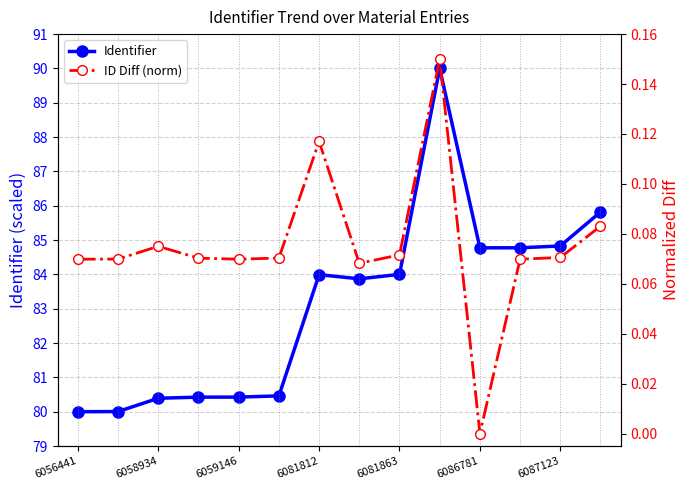

What is the difference between the maximum and minimum values in the Identifier series?

10.0